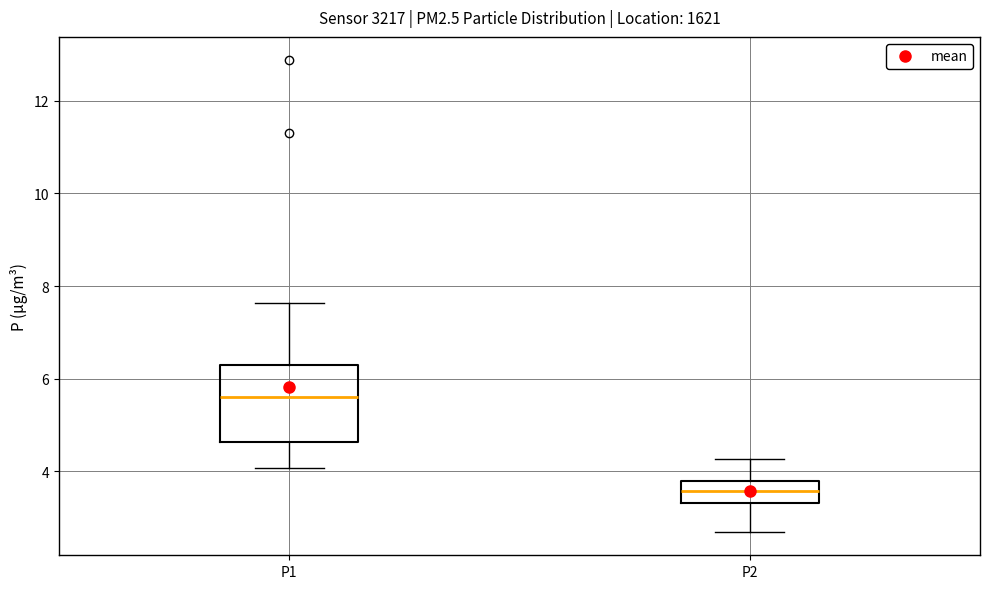

Which box's median line is the lowest?

P2